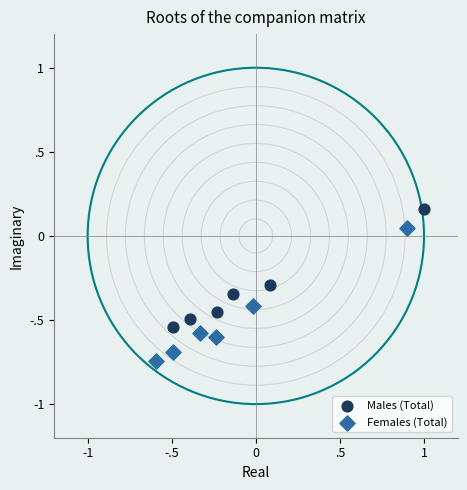

Which series reaches the minimum Y coordinate?

Females (Total)